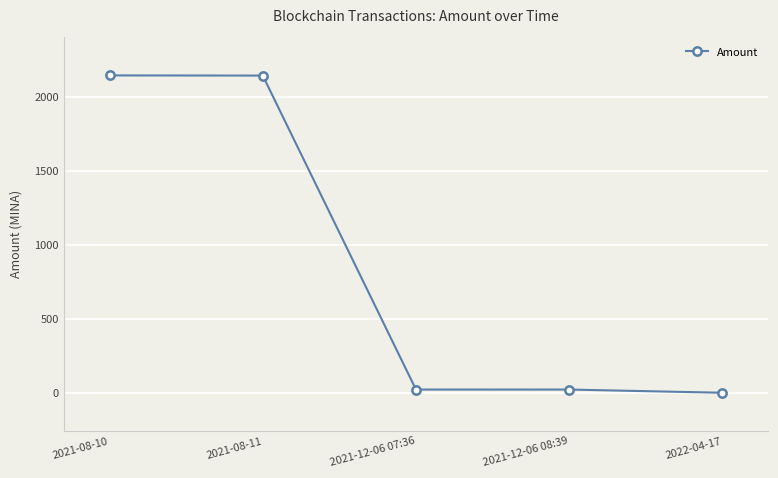

What is the label of the 5th point from the right?

2021-08-10